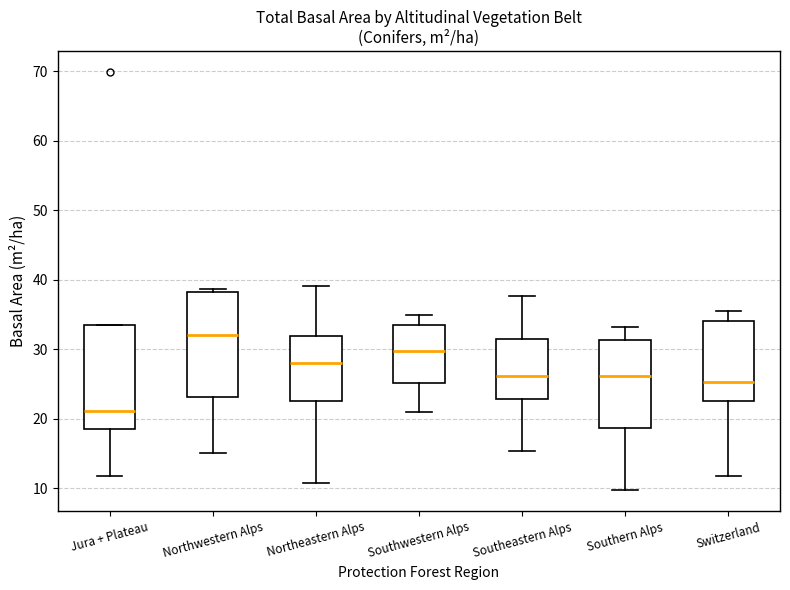

Which box's median line is the highest?

Northwestern Alps